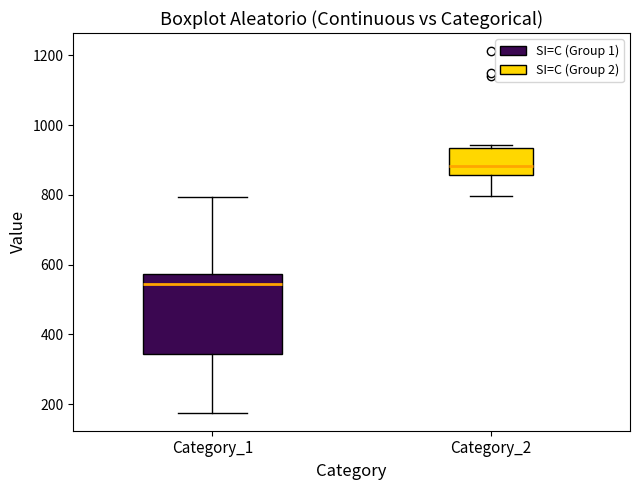

Which box has the highest median line?

Category_2